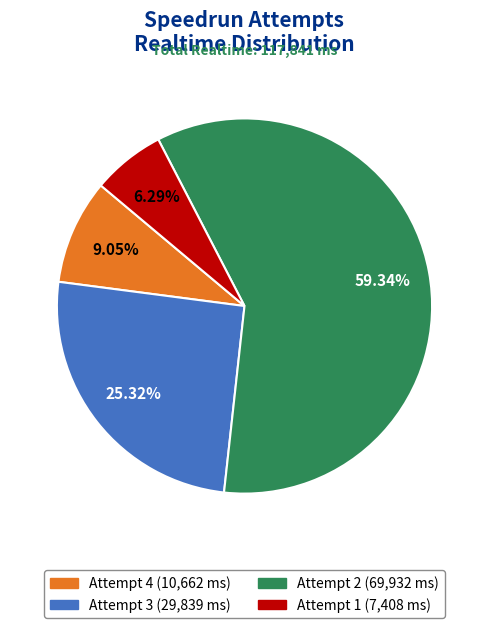

Count the number of slices in the pie.

4